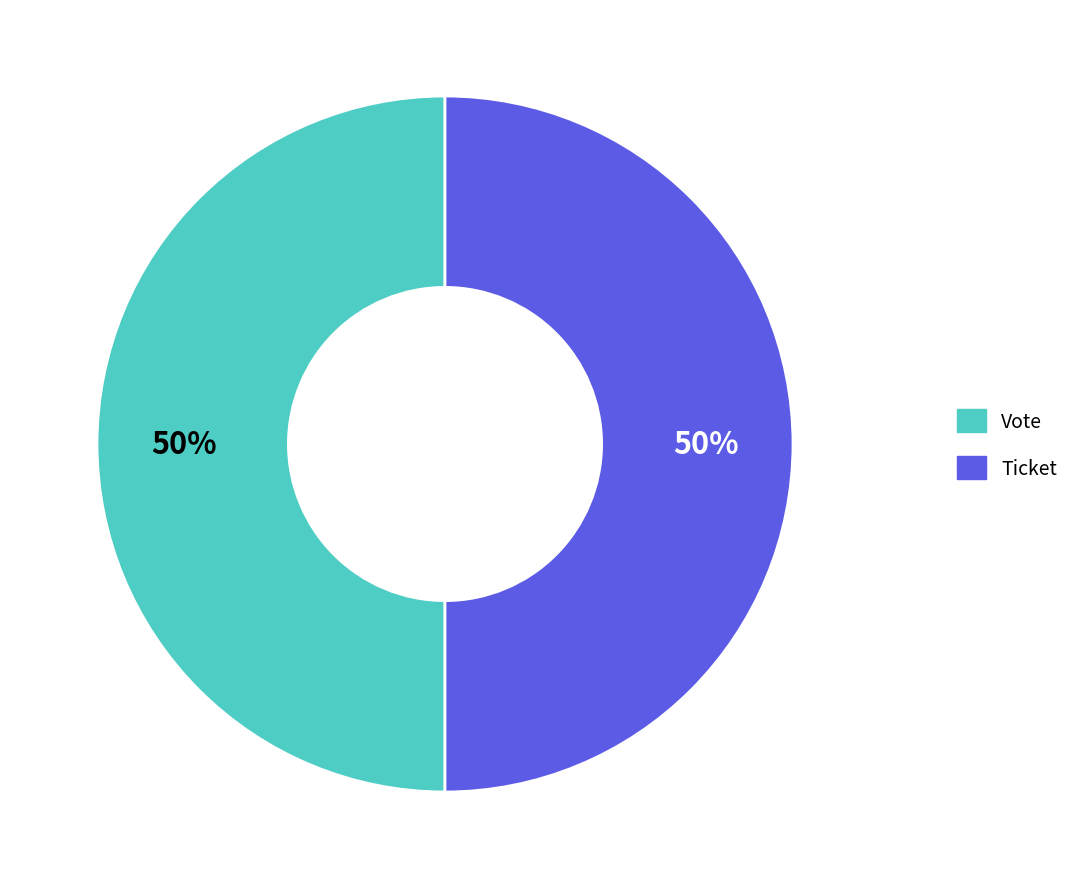

Is the sum of Ticket and Vote greater than half?

Yes